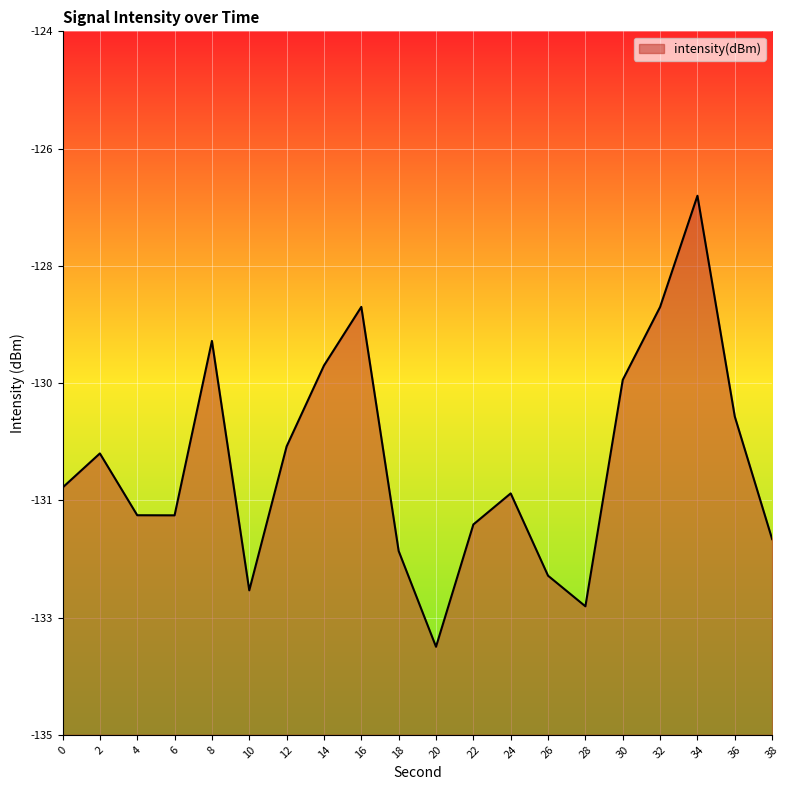

How many interior local valleys (lower than both neighbors) does the data have?

4